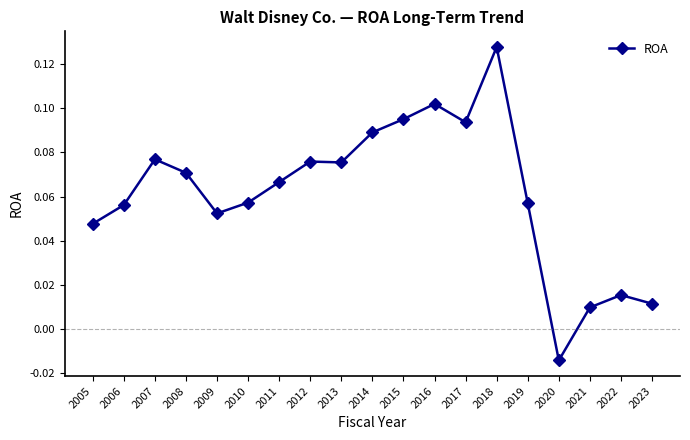

Which label corresponds to the smallest value in the chart?

2020